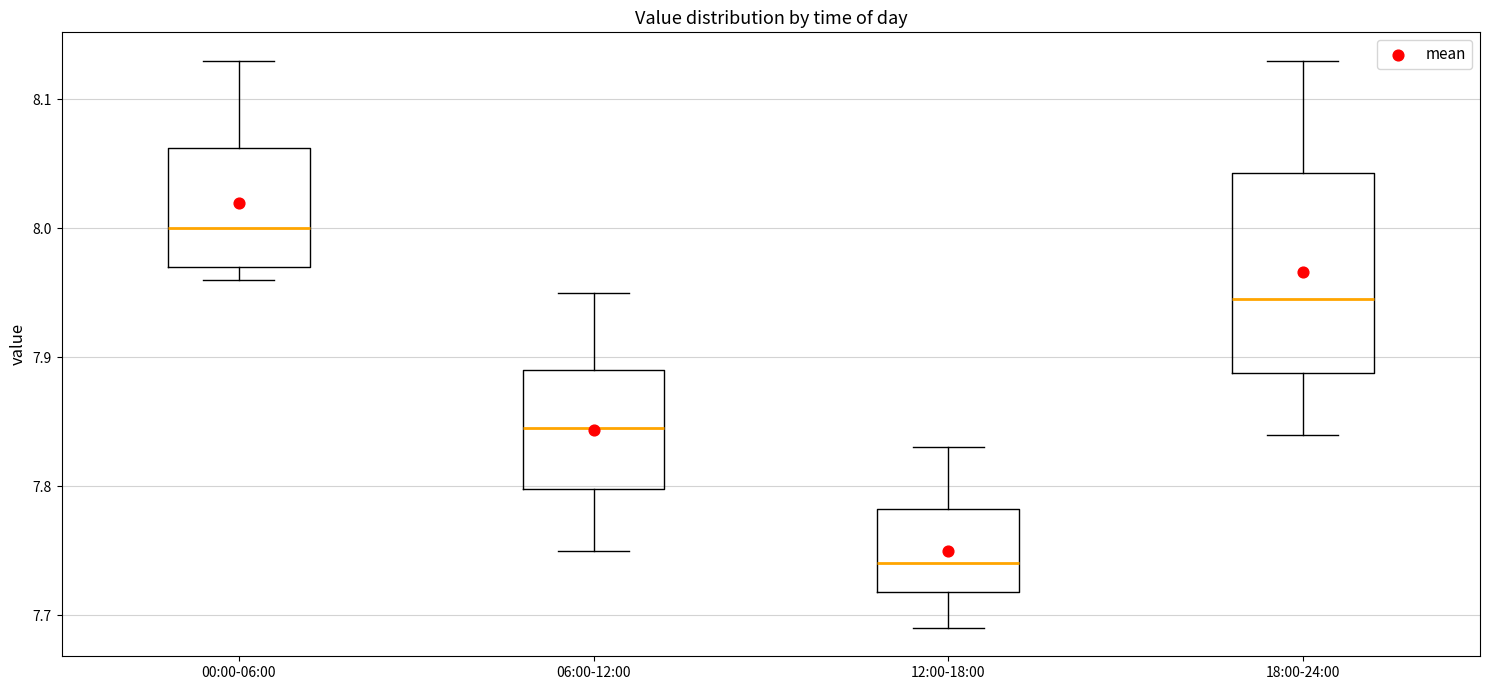

Reading left to right, transcribe this box plot: for each box, give where its median line is, the range the box spans, and where its two whiskers end, as read against the y-axis. The values are not printed on the chart, so give them approximately, as read against the axis.

00:00-06:00: median 8.00, box 7.97 to 8.06, whiskers 7.96 to 8.13
06:00-12:00: median 7.85, box 7.80 to 7.89, whiskers 7.75 to 7.95
12:00-18:00: median 7.74, box 7.72 to 7.78, whiskers 7.69 to 7.83
18:00-24:00: median 7.95, box 7.89 to 8.04, whiskers 7.84 to 8.13